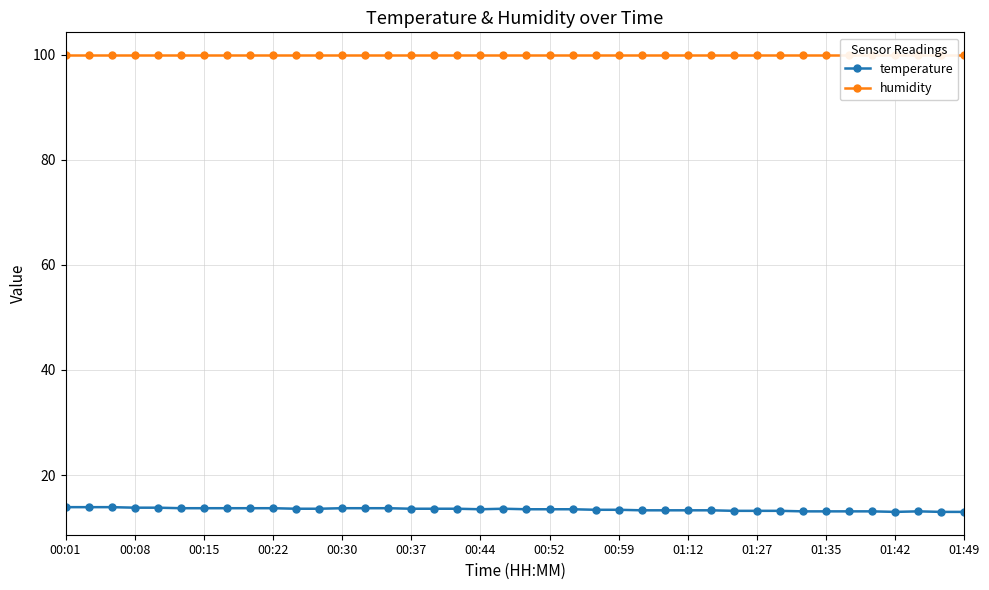

True or false: humidity and temperature cross at least once.

False